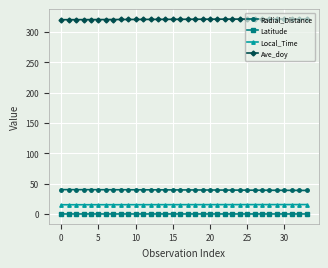

What is the lowest value of the Ave_doy series?

320.0